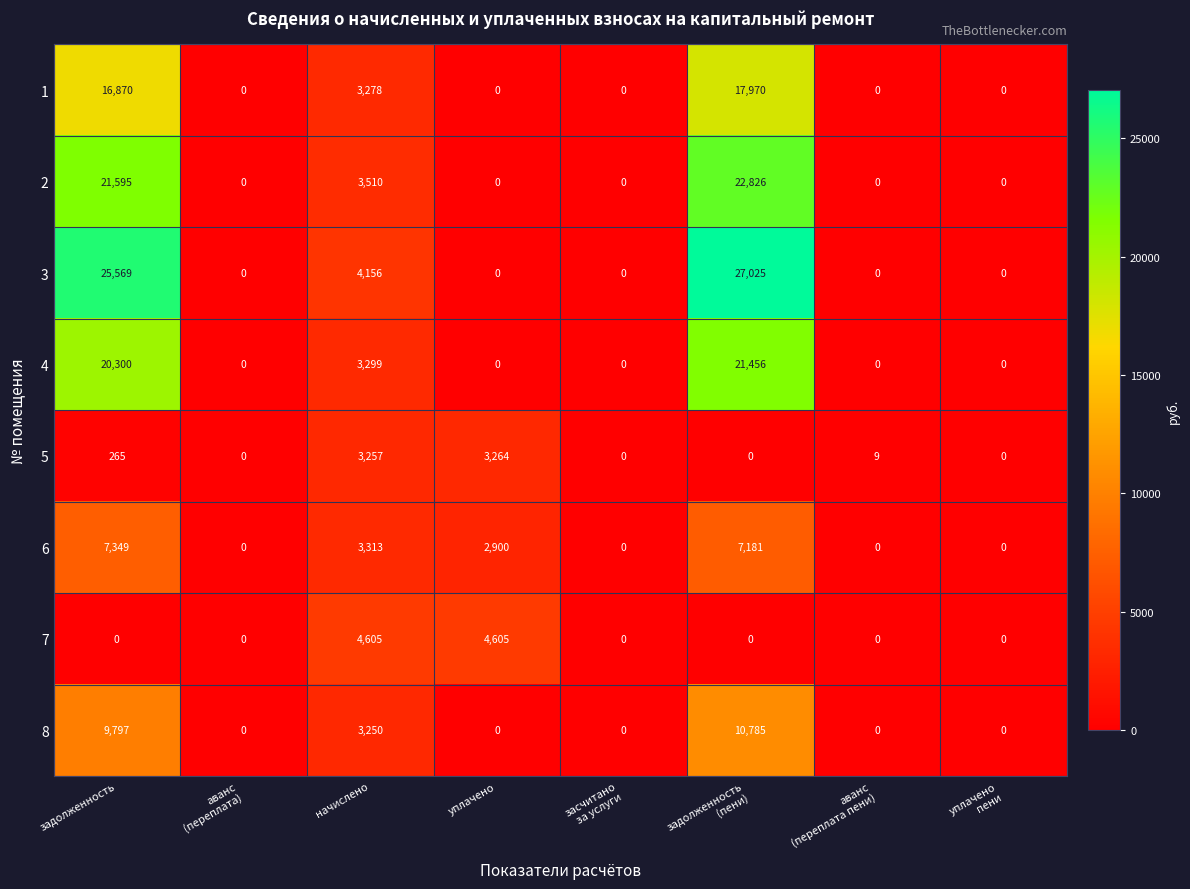

At how many categories does at least one series exceed 24258?

2